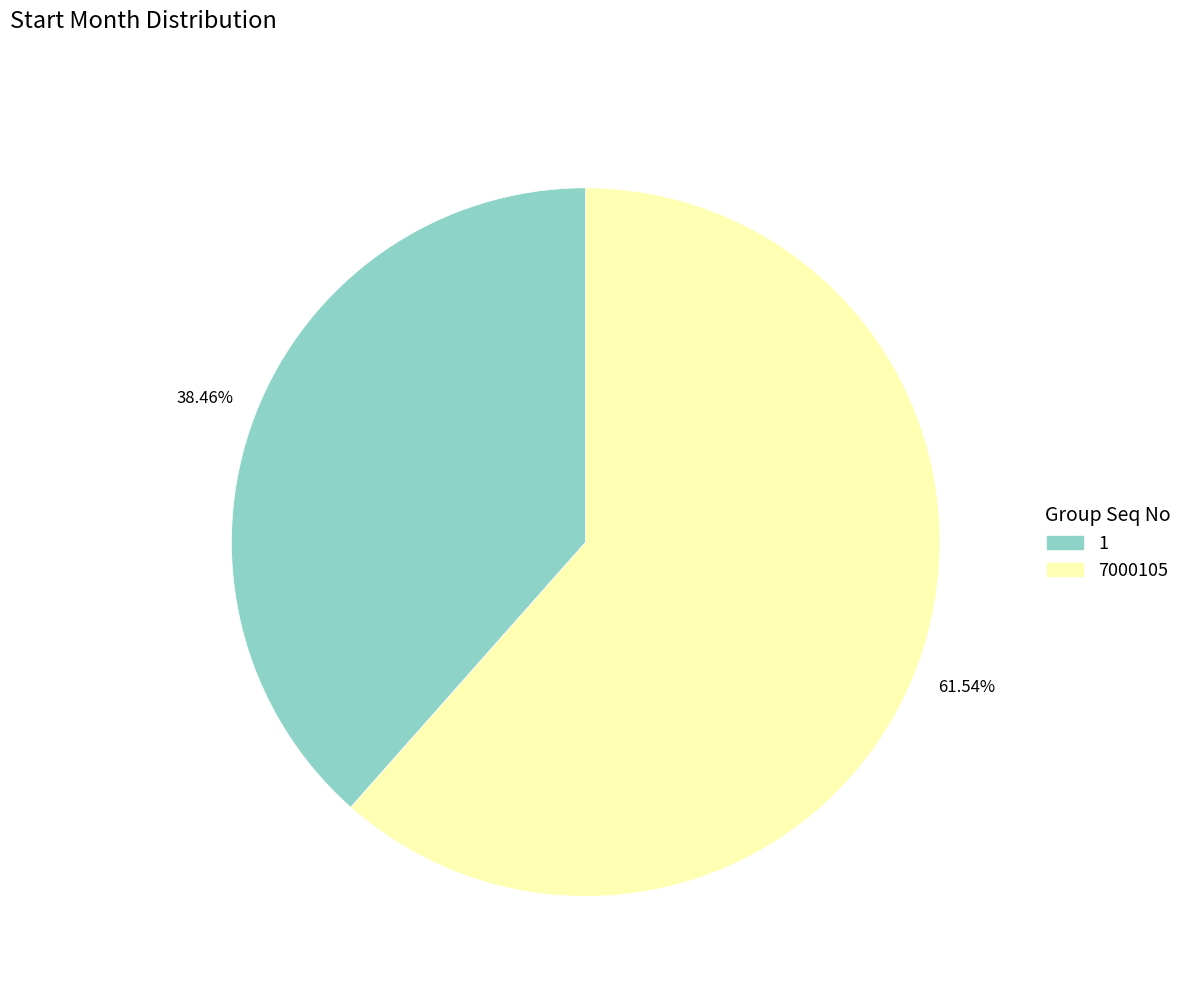

To the nearest percent, what is the combined percentage of 7000105 and 1?

100%